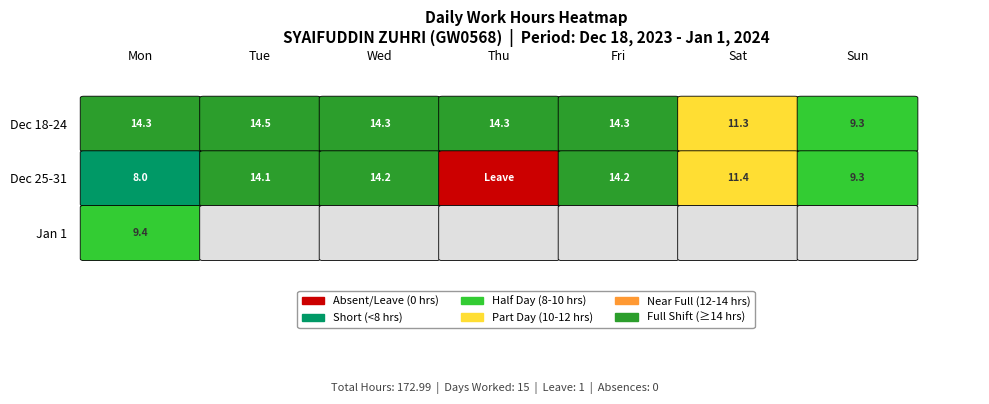

Reading left to right, extract all data points from this chart.

18-Mon=14.3	19-Tue=14.5	20-Wed=14.3	21-Thu=14.3	22-Fri=14.3	23-Sat=11.3	24-Sun=9.3	25-Mon=8.0	26-Tue=14.1	27-Wed=14.2	28-Thu=0.0	29-Fri=14.2	30-Sat=11.4	31-Sun=9.3	1-Mon=9.4